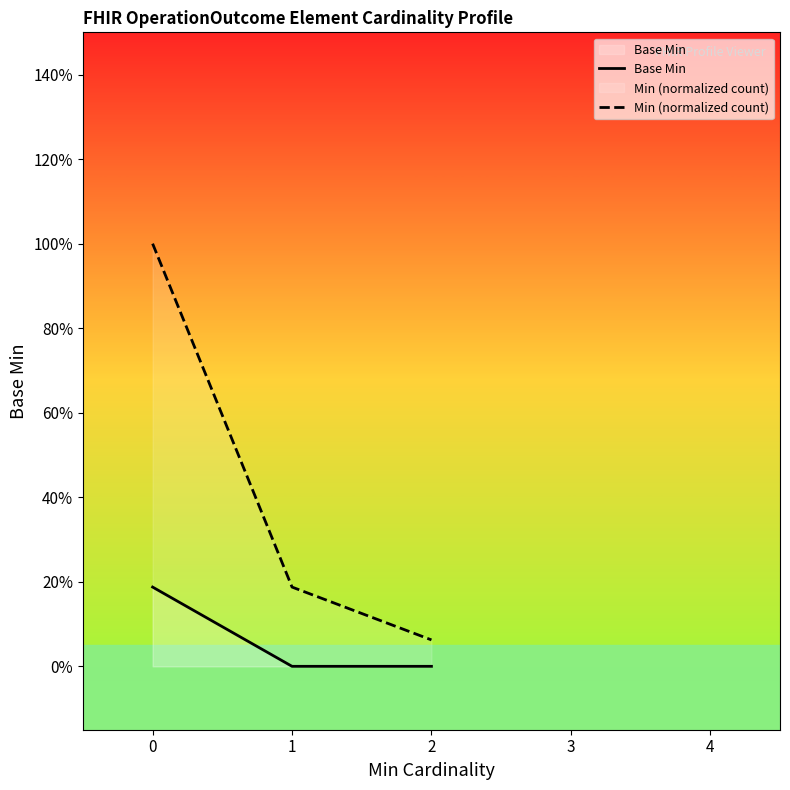

What is the average value of the Min (normalized count) series?

0.4